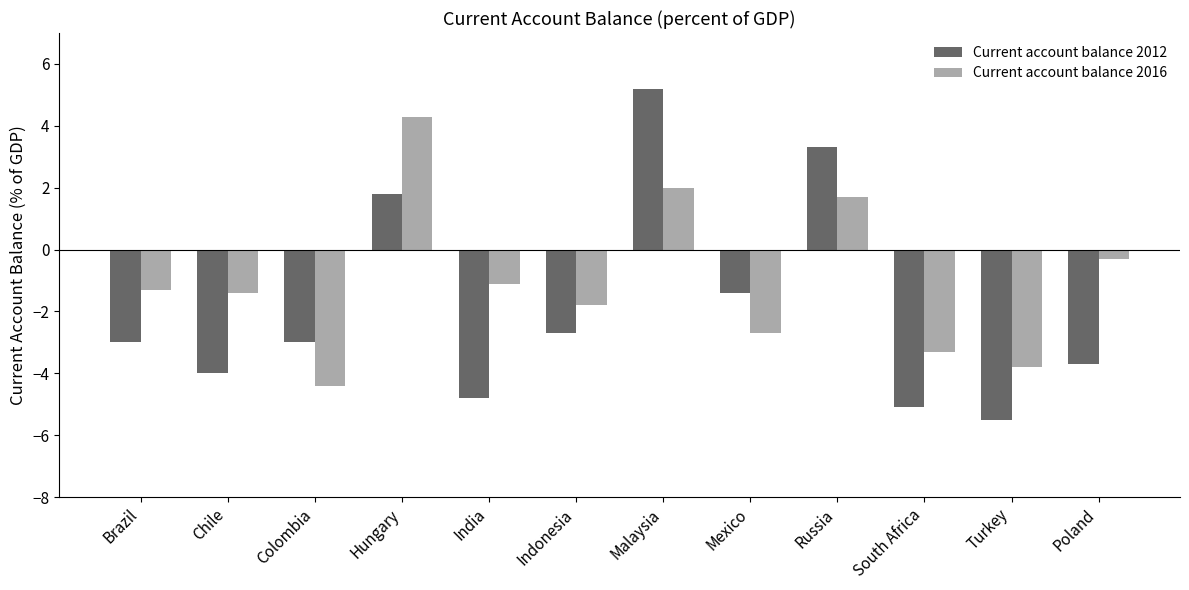

True or false: Current account balance 2016 has a value of -1.1 at India.

True